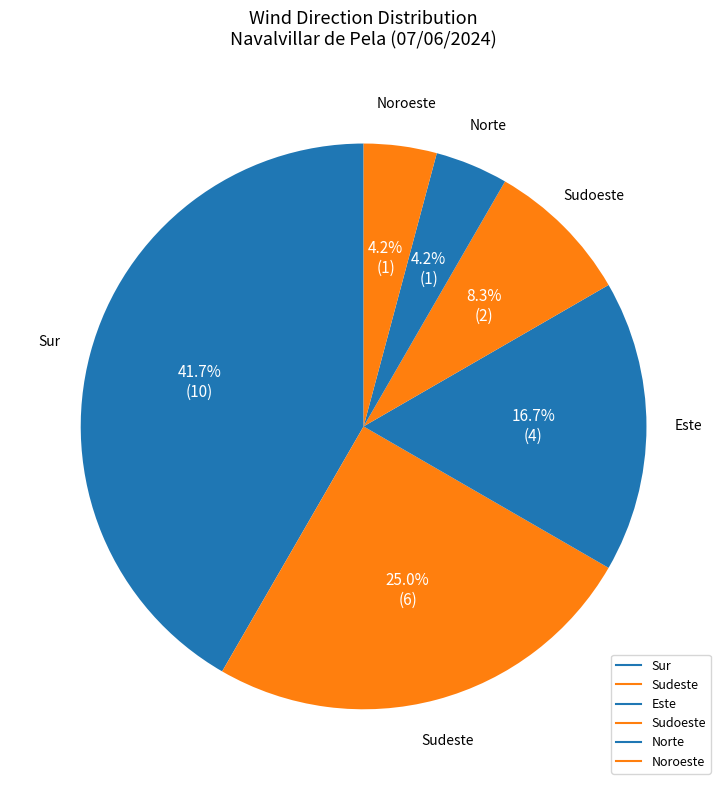

Count the number of slices in the pie.

6